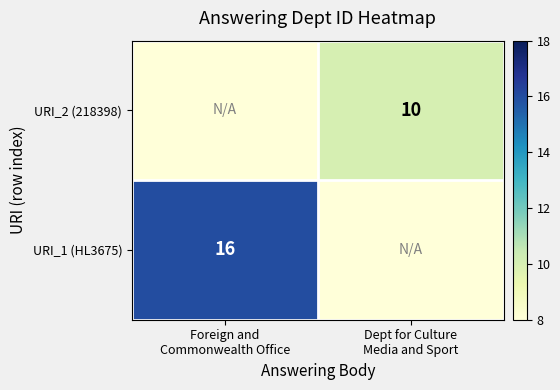

What value does the URI_2 (218398) series have at Dept for Culture Media and Sport?

10